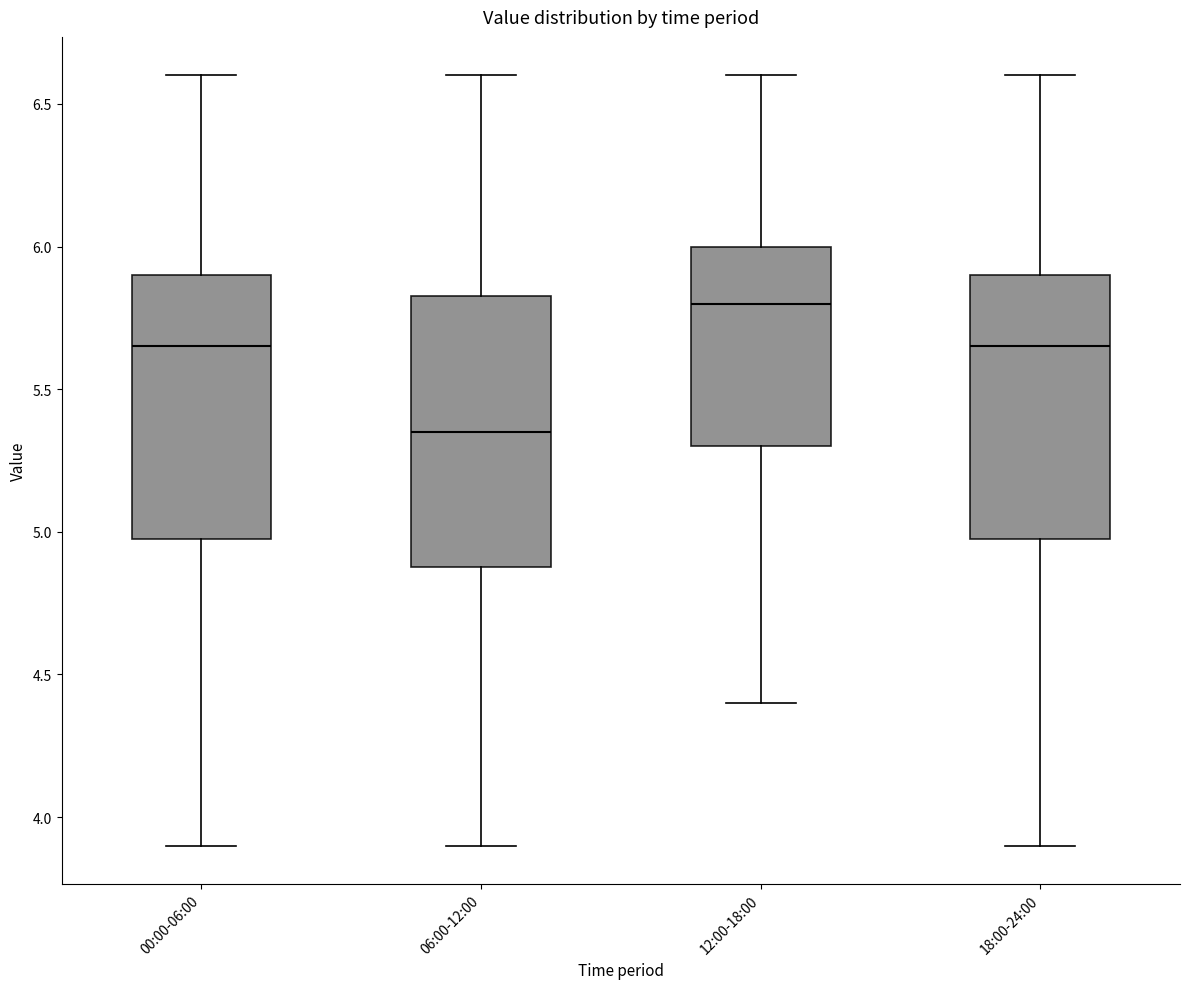

Reading left to right, transcribe this box plot: for each box, give where its median line is, the range the box spans, and where its two whiskers end, as read against the y-axis. The values are not printed on the chart, so give them approximately, as read against the axis.

00:00-06:00: median 5.65, box 5.00 to 5.90, whiskers 3.90 to 6.60
06:00-12:00: median 5.35, box 4.90 to 5.85, whiskers 3.90 to 6.60
12:00-18:00: median 5.80, box 5.30 to 6.00, whiskers 4.40 to 6.60
18:00-24:00: median 5.65, box 5.00 to 5.90, whiskers 3.90 to 6.60